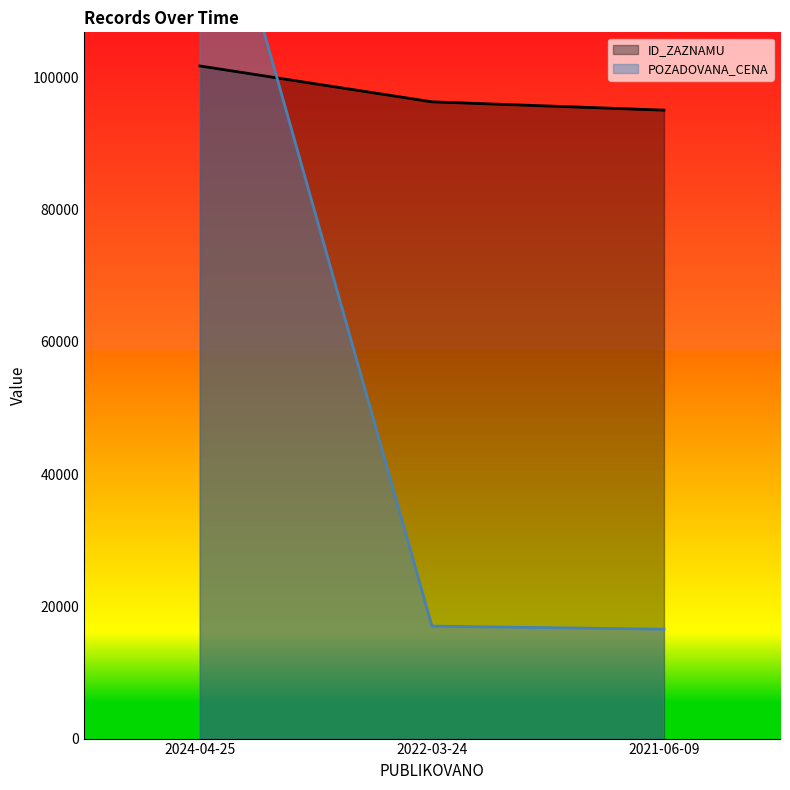

The ID_ZAZNAMU series shows 101732 at 2024-04-25. True or false?

True